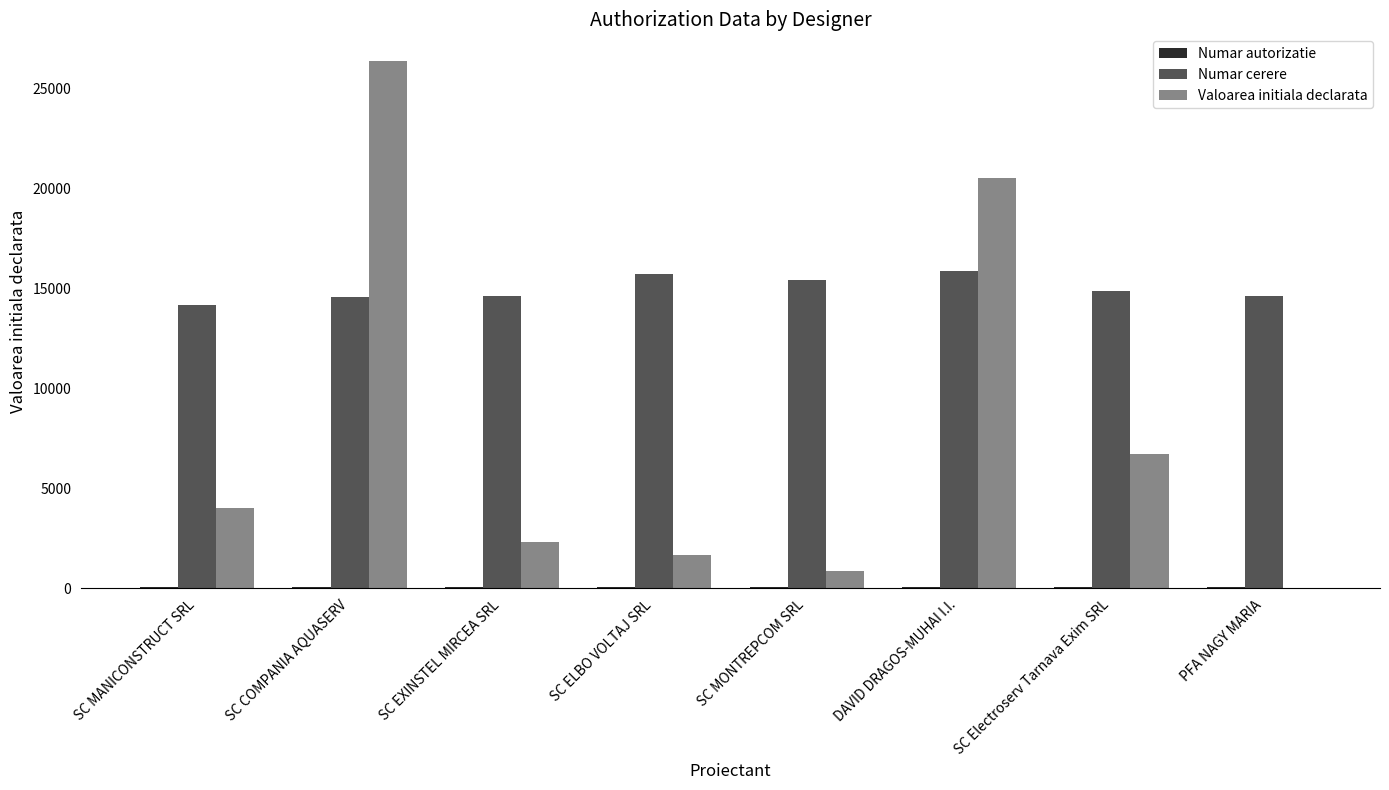

The value of Valoarea initiala declarata at SC MANICONSTRUCT SRL is 6444.7. True or false?

False